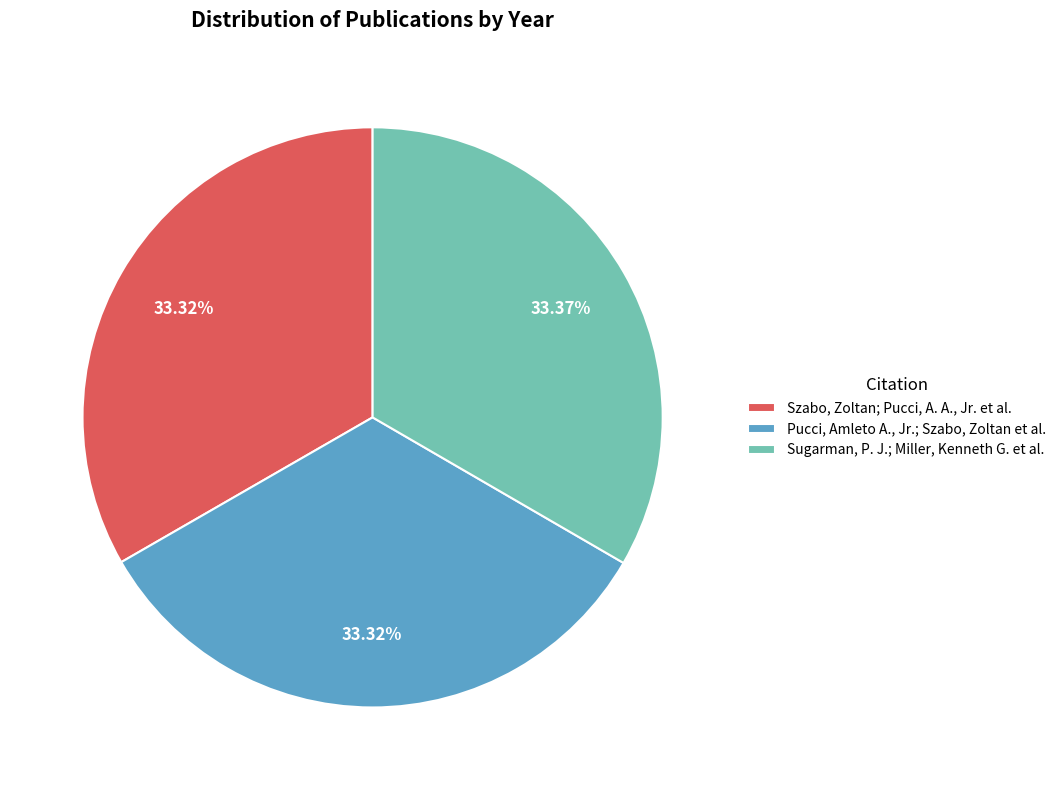

Approximately how many times larger is the value at Sugarman, P. J.; Miller, Kenneth G. et al. compared to Pucci, Amleto A., Jr.; Szabo, Zoltan et al.?

1.0